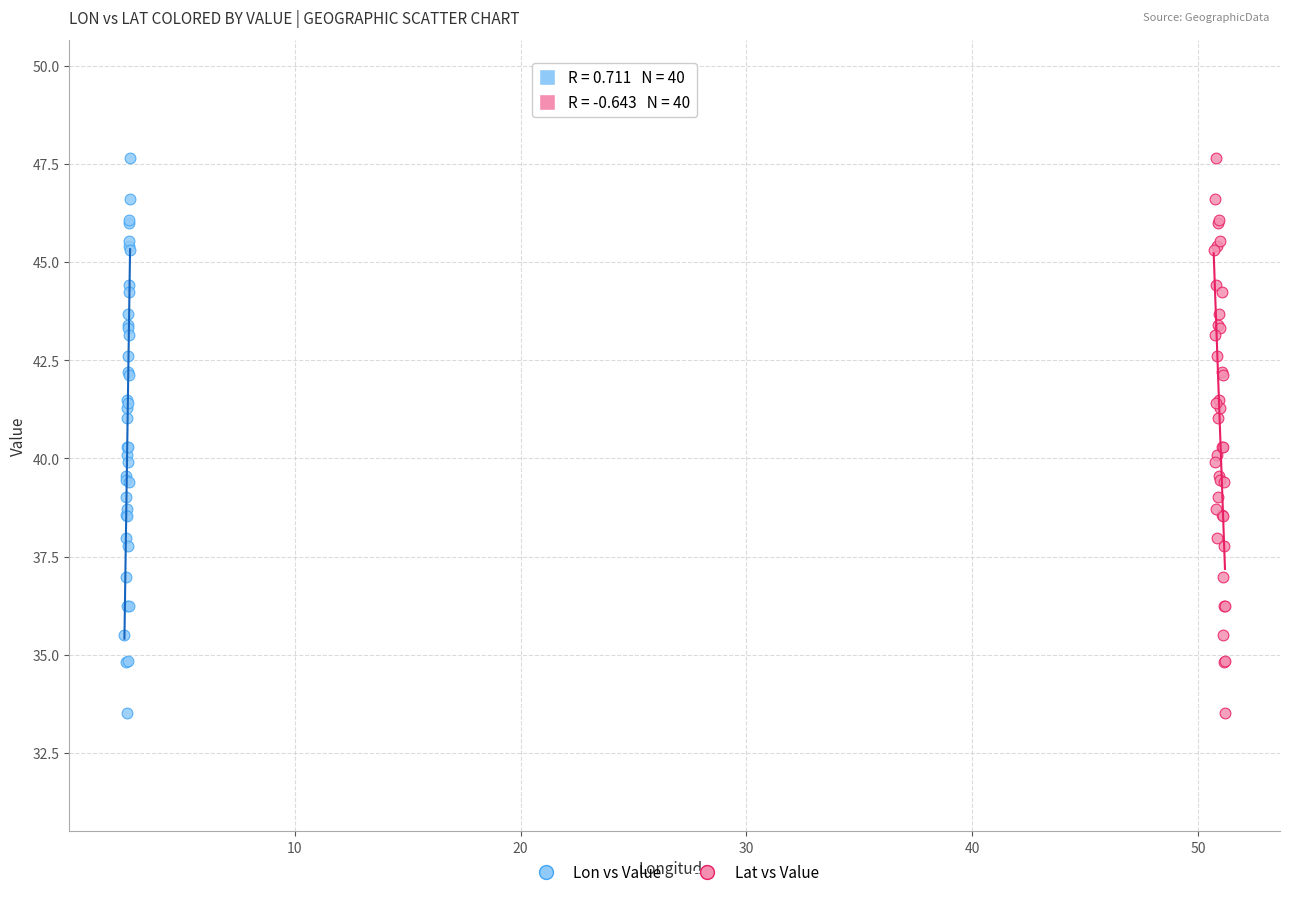

What are all the series names shown in the legend?

Lon vs Value, Lat vs Value